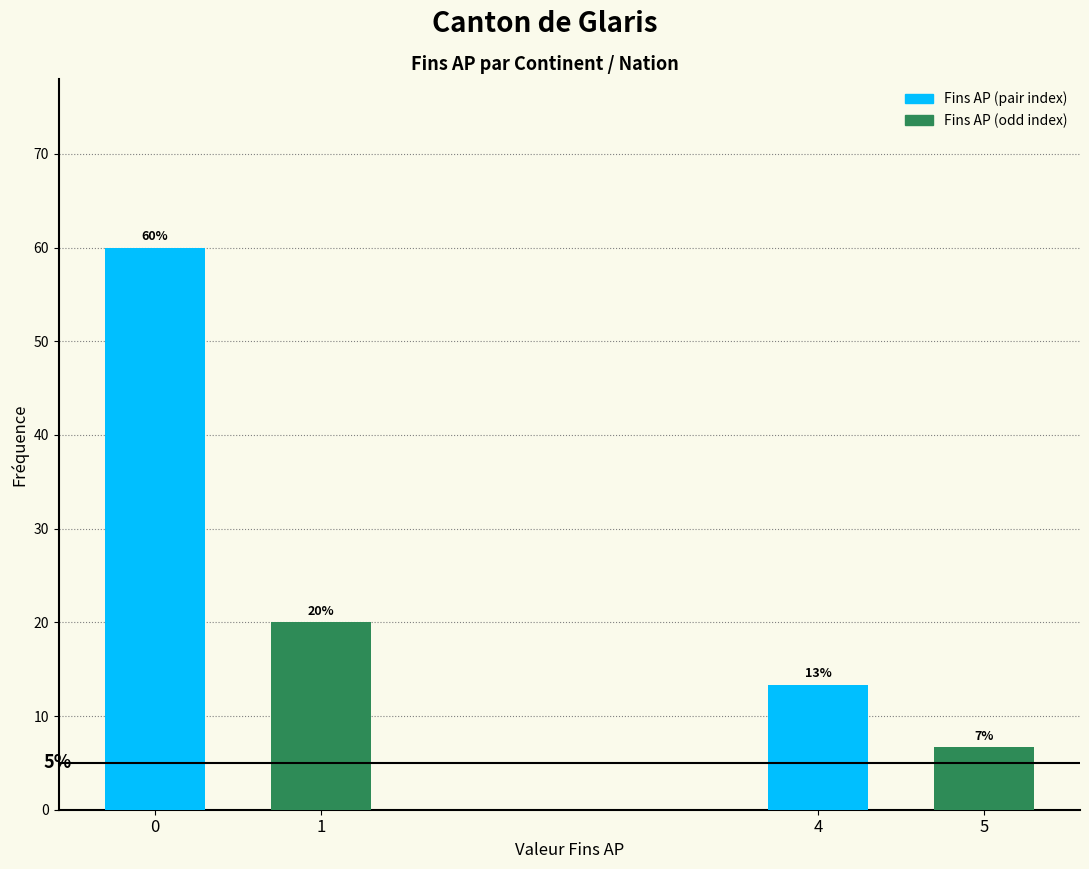

Are the bars horizontal?

No